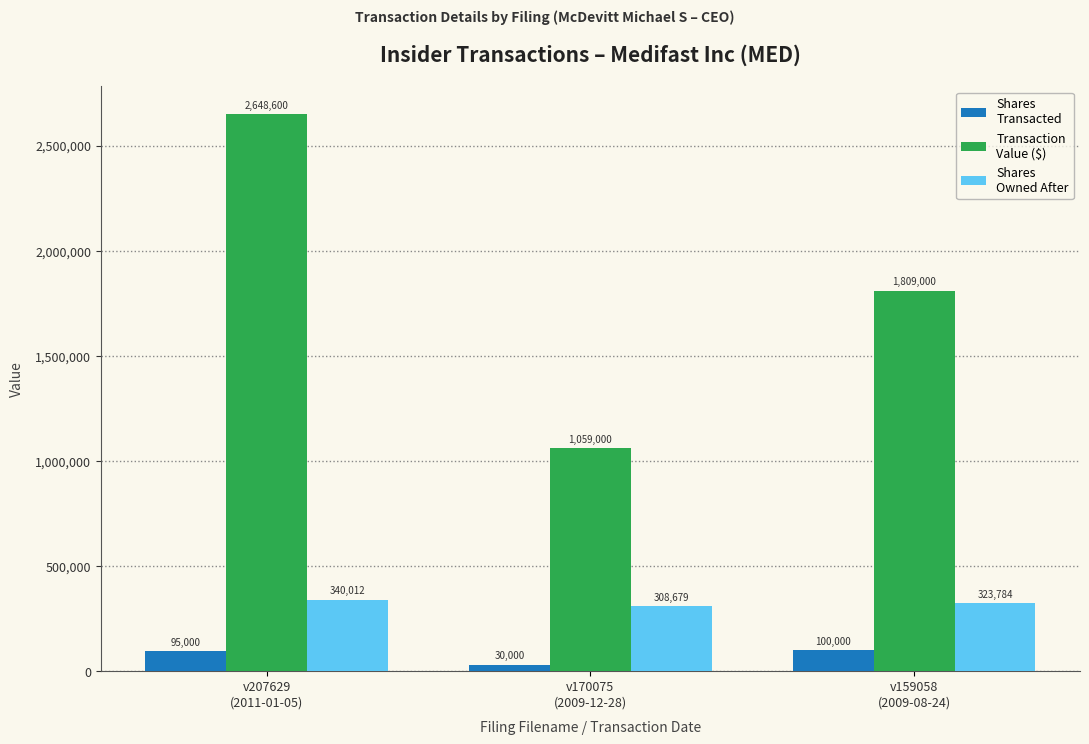

What is the maximum value shown in the chart?

2648600